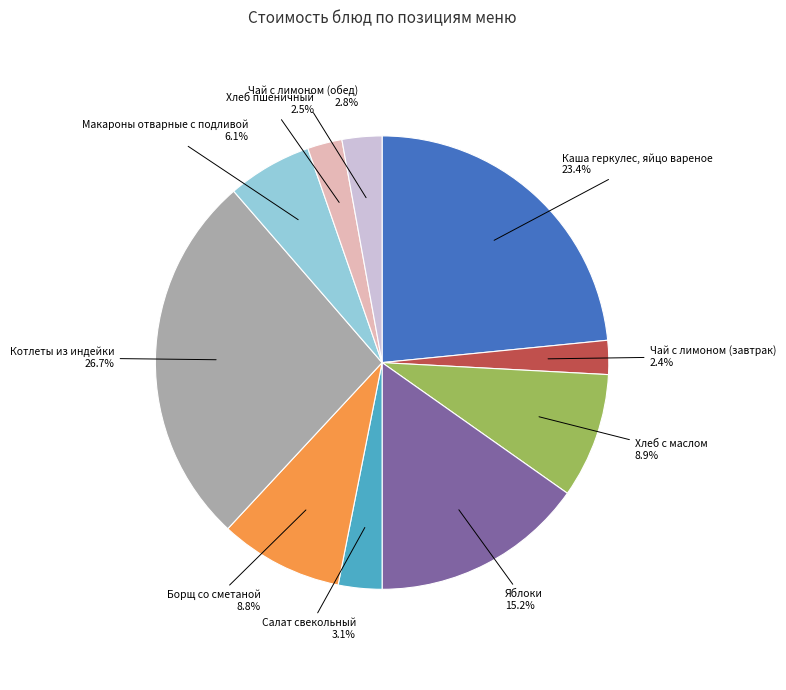

Is there any slice that represents more than half of the pie?

No